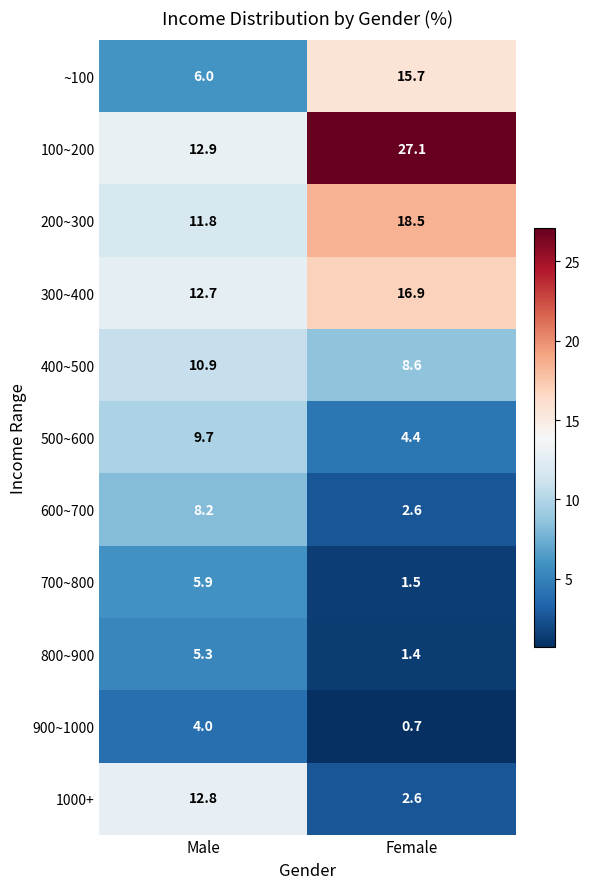

At which category is the sum across all series the highest?

Male